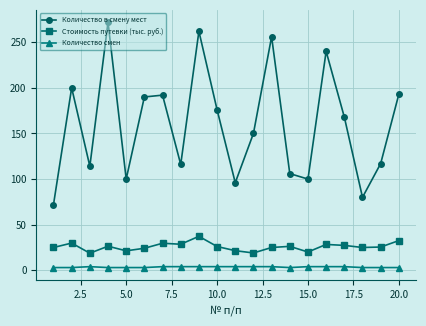

True or false: Стоимость путевки (тыс. руб.) and Количество смен cross at least once.

False